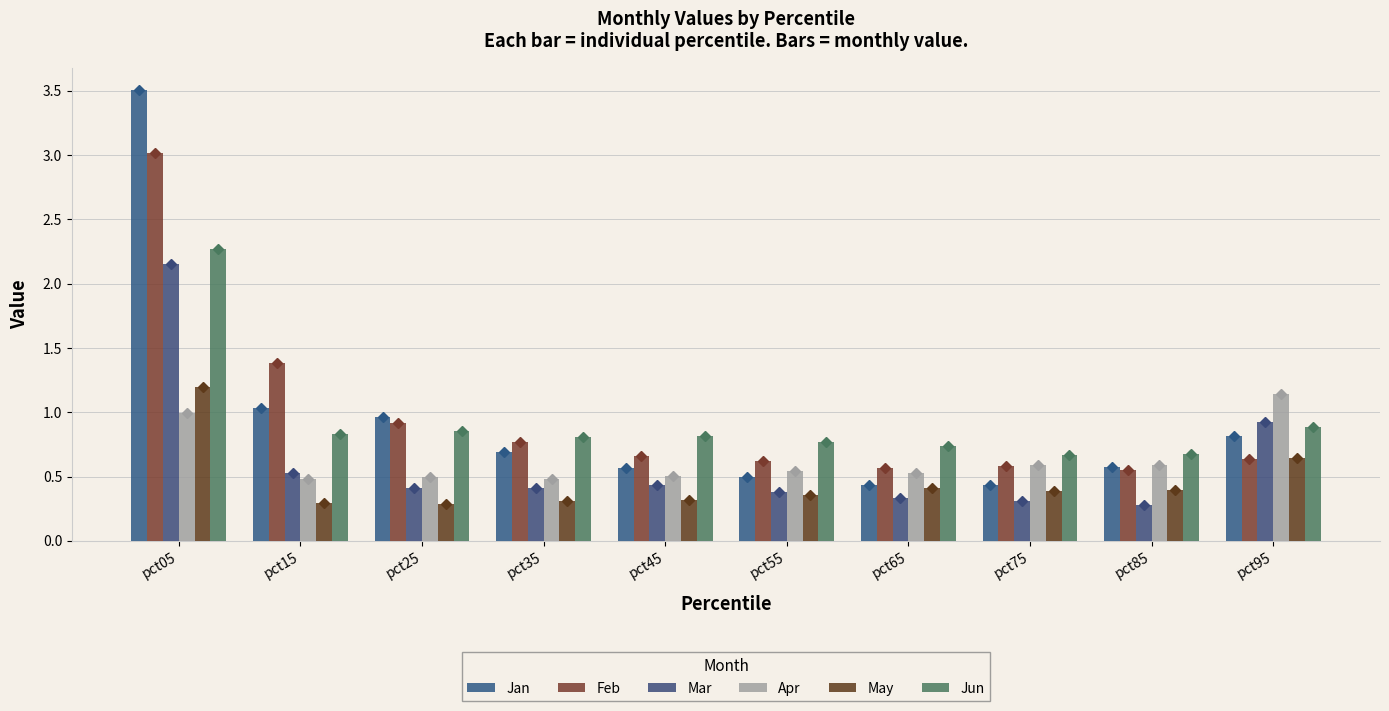

How many groups of bars are there?

10